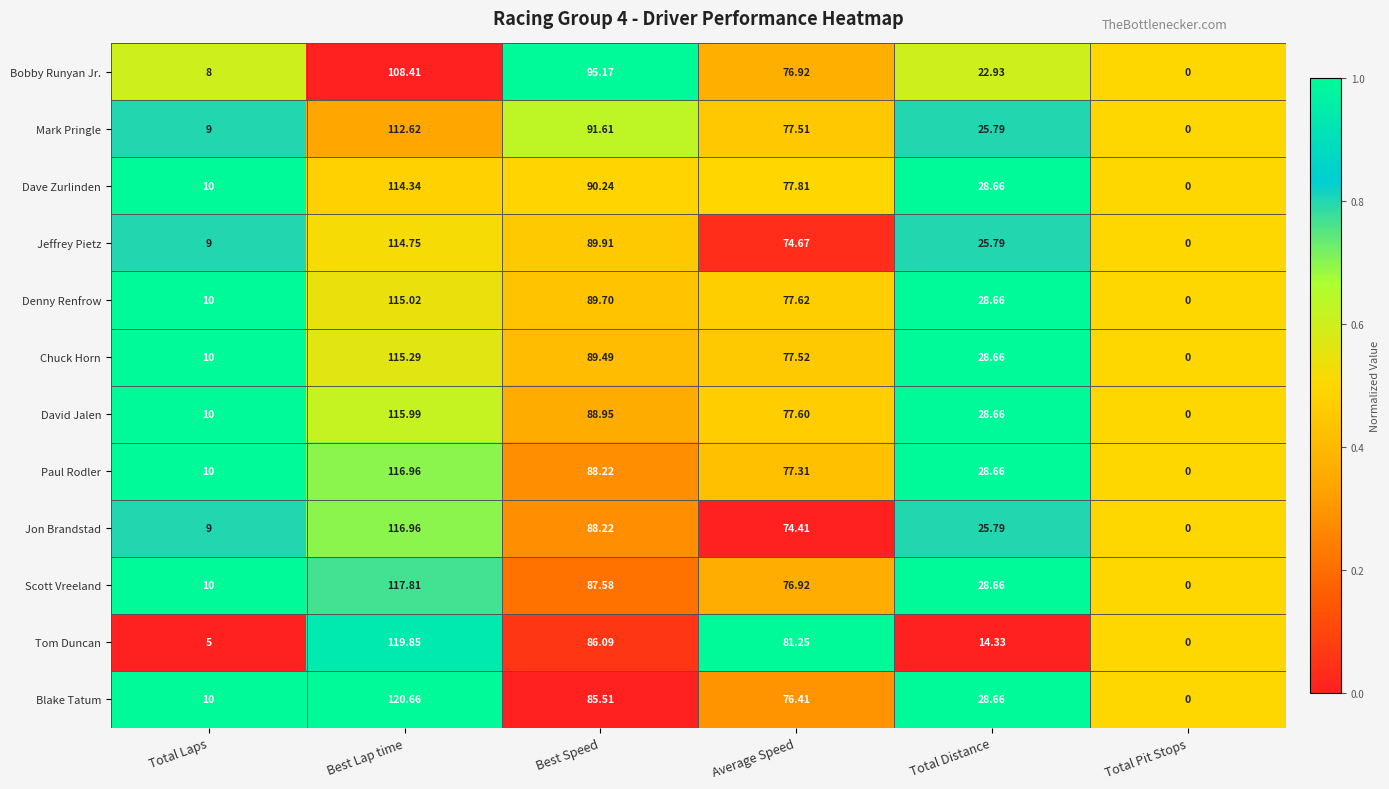

Which category has the lowest value across all series?

Total Pit Stops